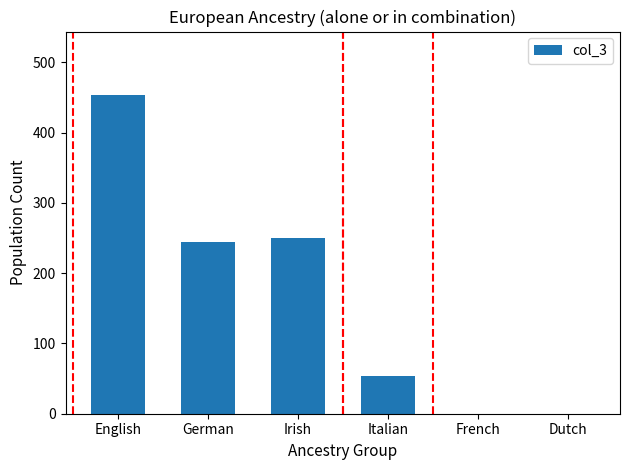

At which category does the chart reach its peak across all series?

English